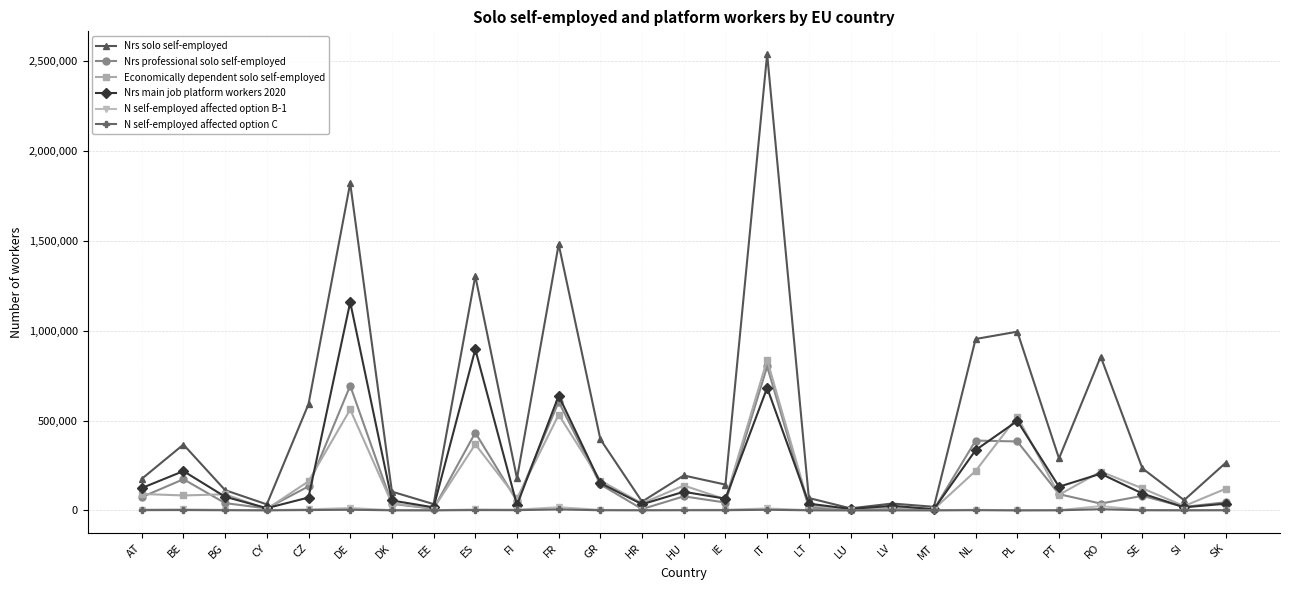

At which label does N self-employed affected option B-1 first exceed 2312?

AT